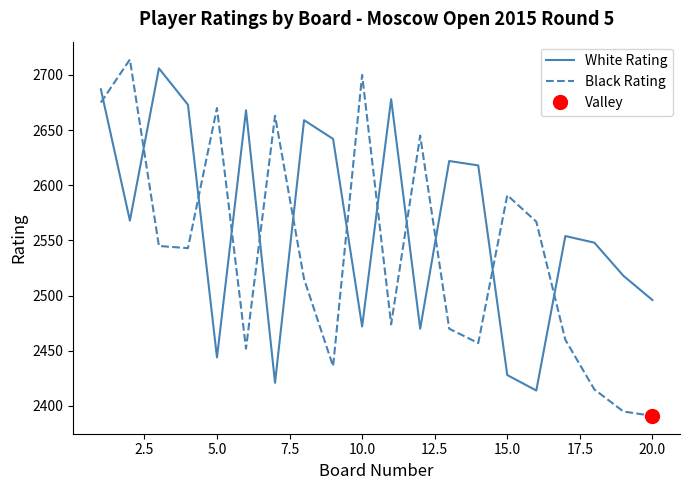

What is the approximate value of Black Rating at 15.0?

2591